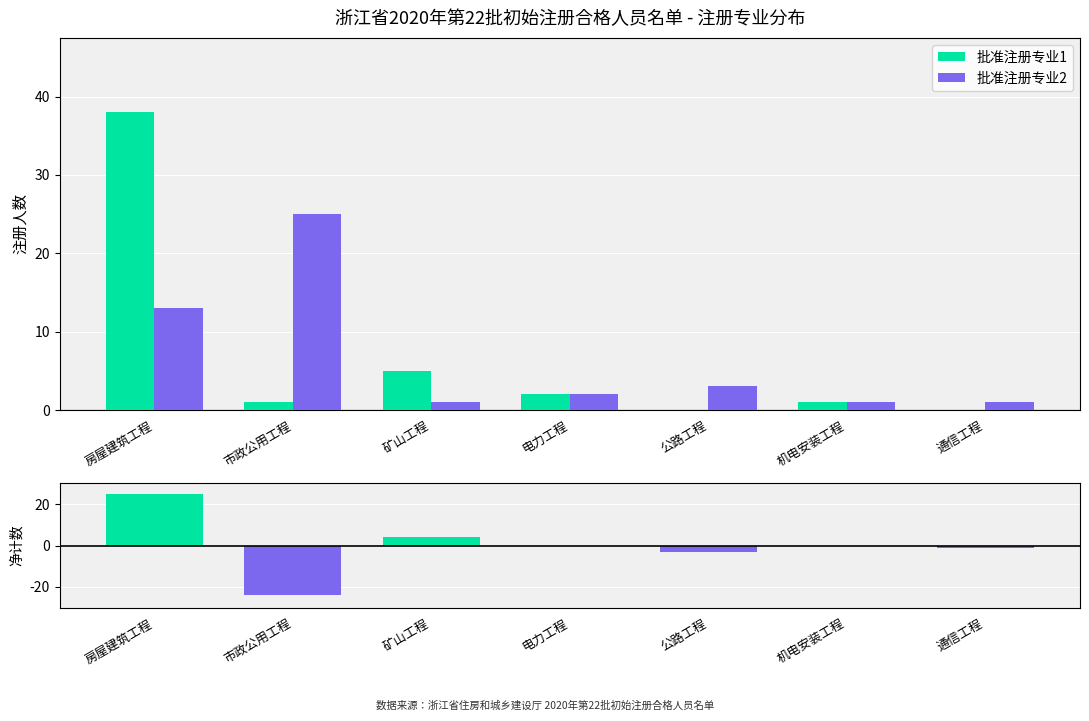

True or false: 净差值 has a value of -24 at 市政公用工程.

True